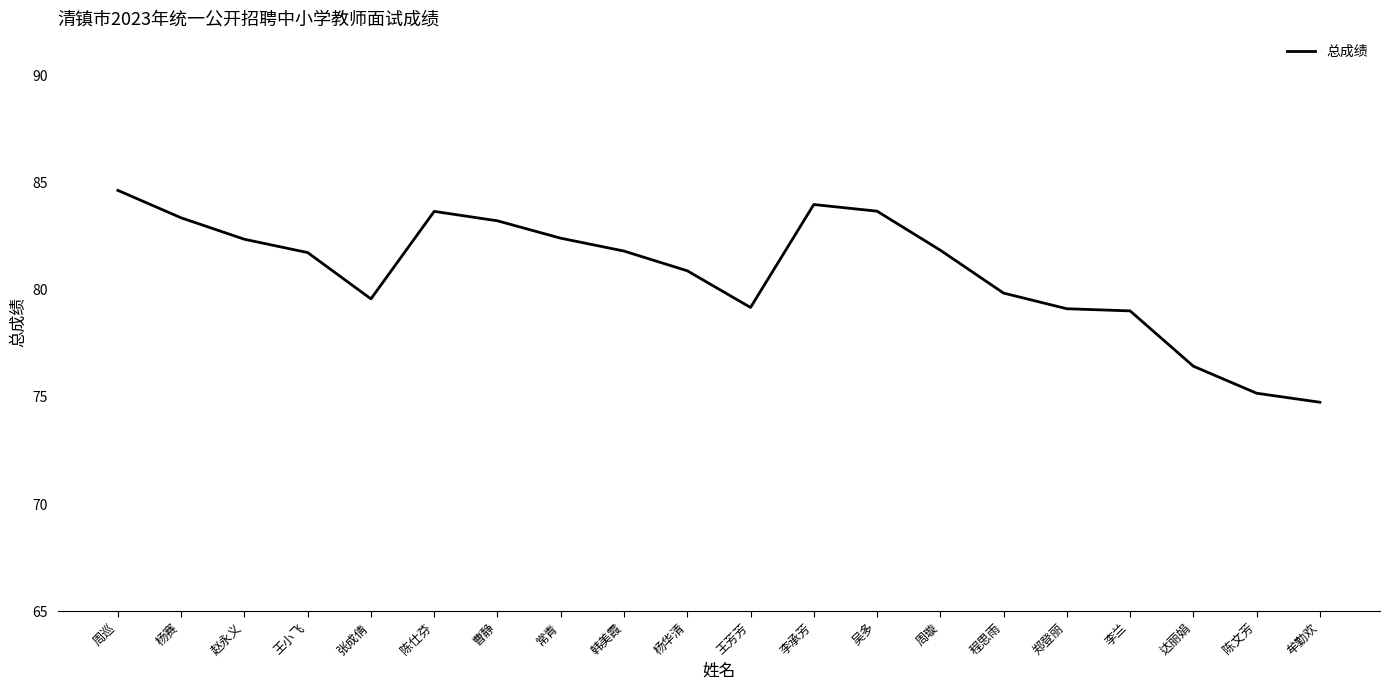

What is the approximate value at 王芳芳?

79.2